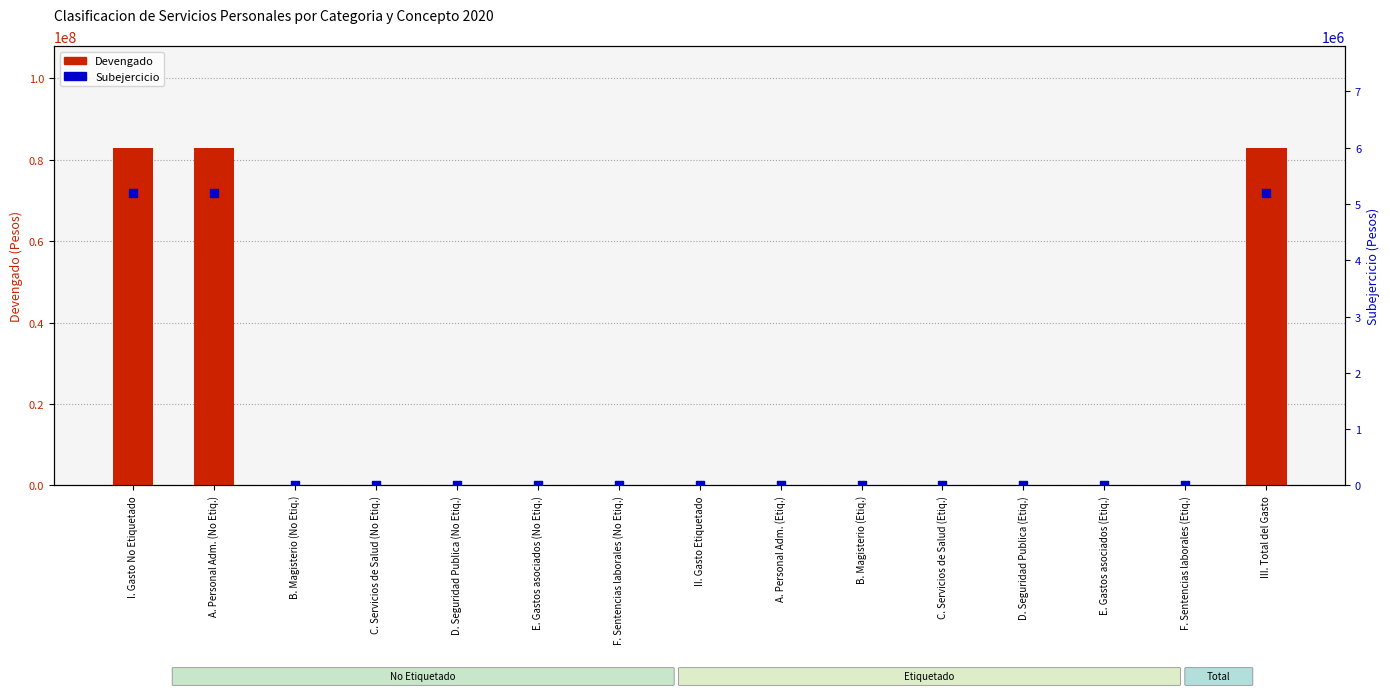

Which series has the largest total across all categories?

Devengado